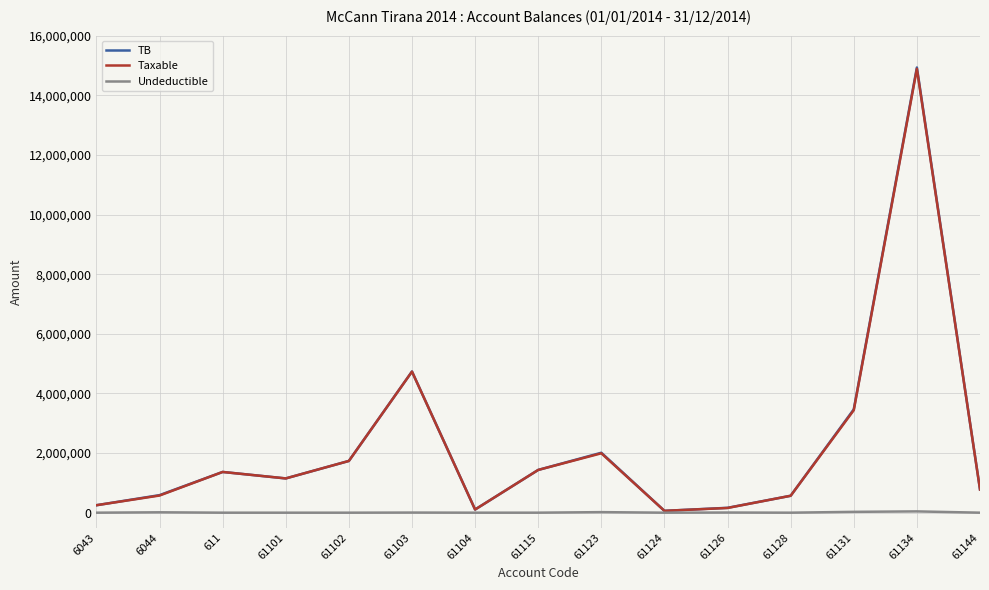

Is the value of TB at 6043 greater than the value of Taxable at 61102?

No